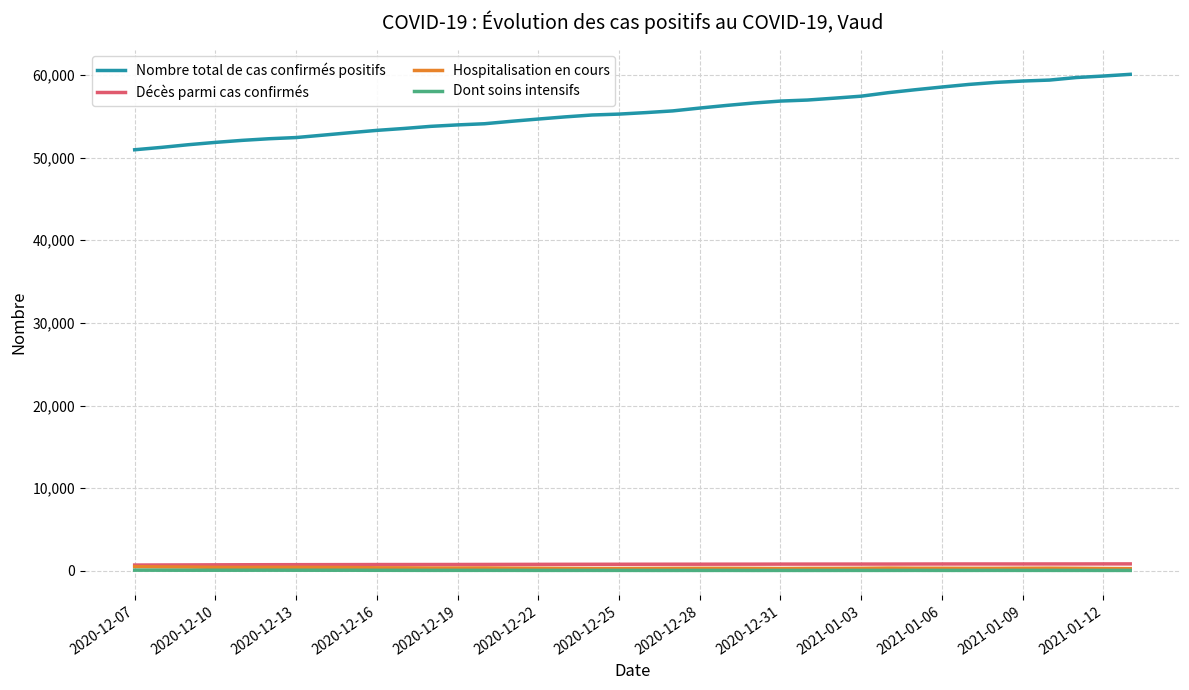

Which series has the largest total across all categories?

Nombre total de cas confirmés positifs